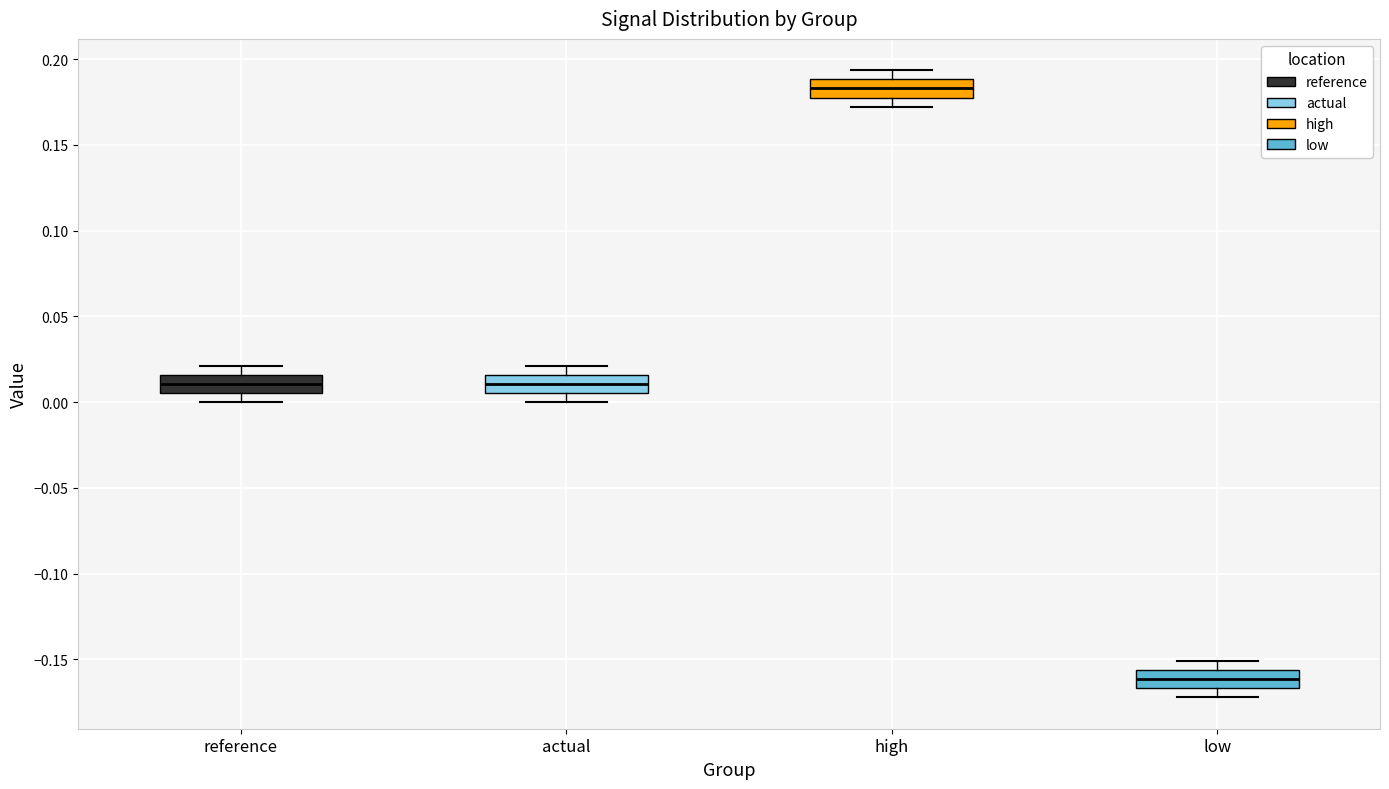

Where does the upper whisker of the box for reference end on the y-axis? The values are not printed on the chart, so give them approximately, as read against the axis.

0.020